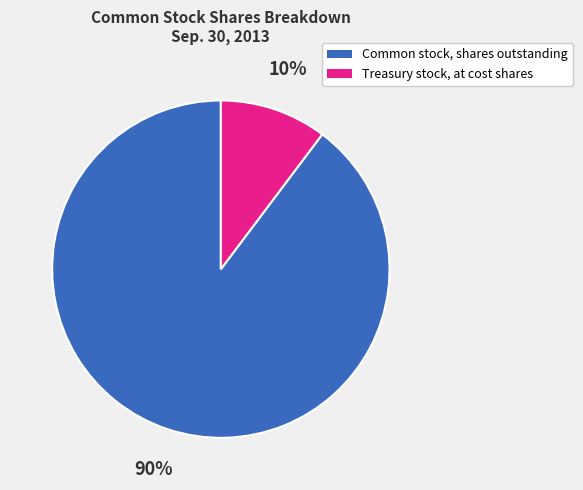

Is the sum of Common stock, shares outstanding and Treasury stock, at cost shares greater than half?

Yes